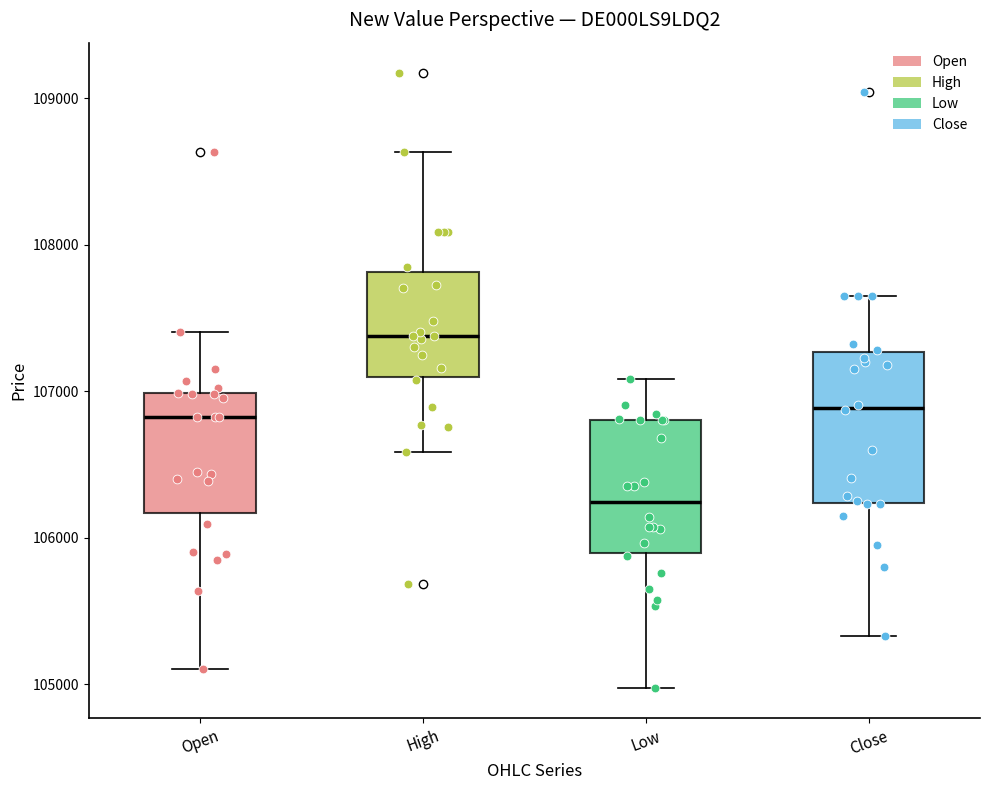

Where does the median line of the box for High sit on the y-axis? The values are not printed on the chart, so give them approximately, as read against the axis.

107400